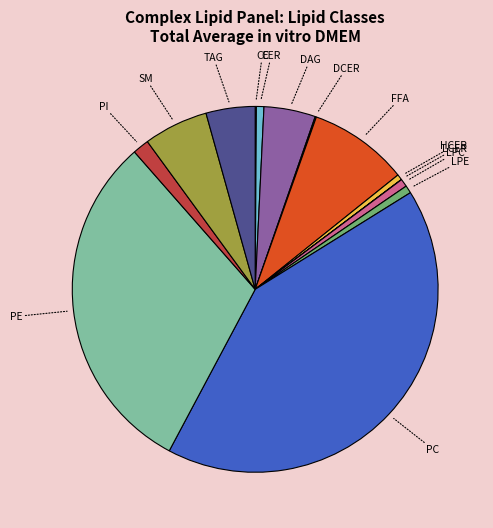

Rank the categories by value from lowest to highest.

LCER, CE, DCER, HCER, CER, LPE, LPC, PI, TAG, DAG, SM, FFA, PE, PC